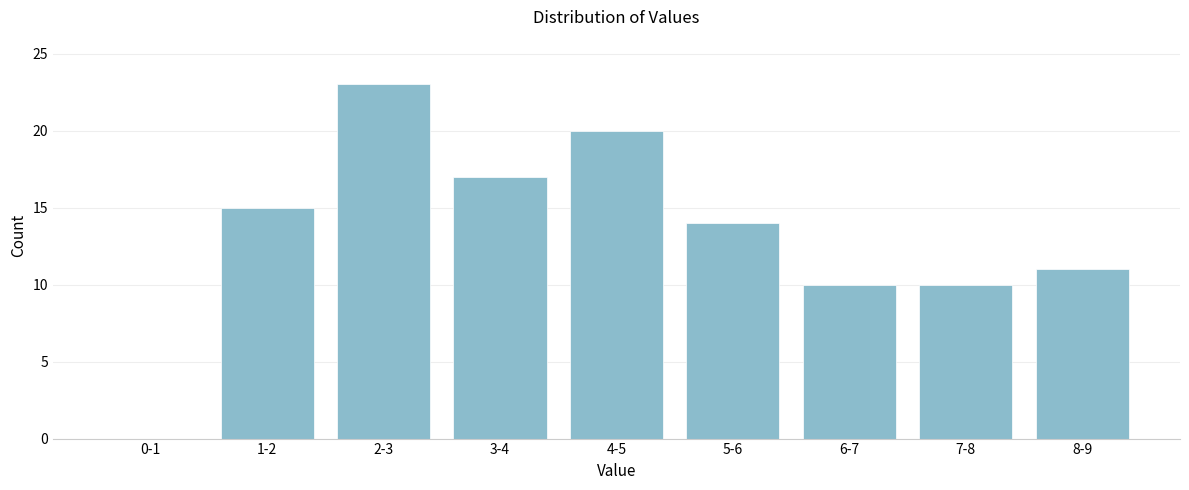

Reading left to right, list all the values displayed in this chart.

0-1=0	1-2=15	2-3=23	3-4=17	4-5=20	5-6=14	6-7=10	7-8=10	8-9=11